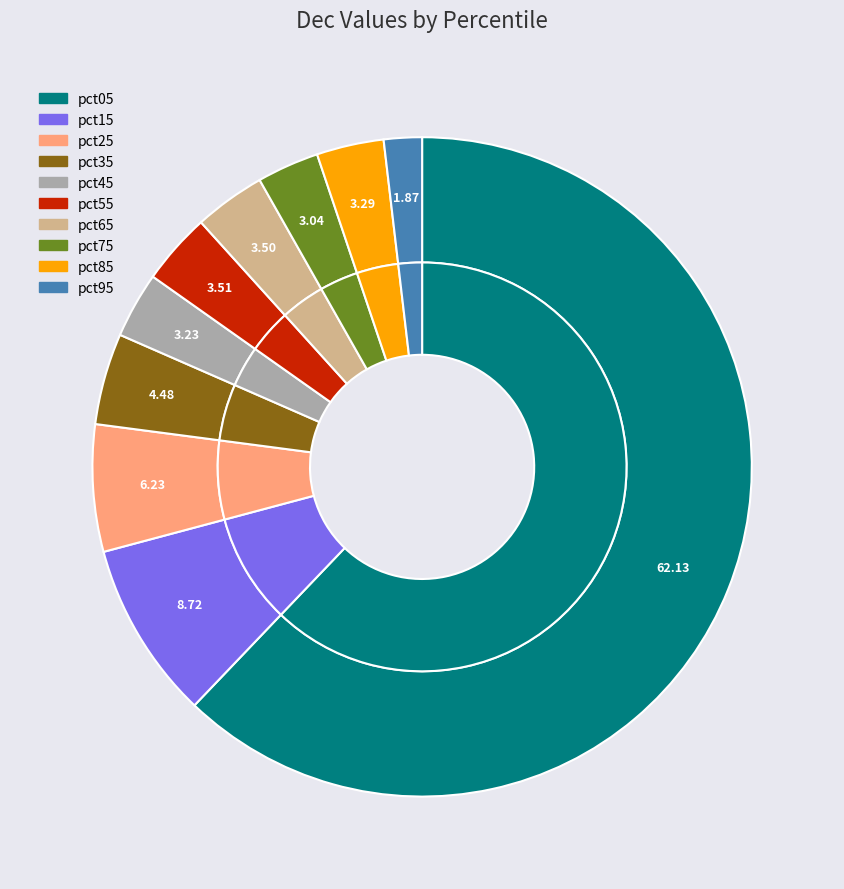

To the nearest percent, what is the combined percentage of pct75 and pct35?

8%